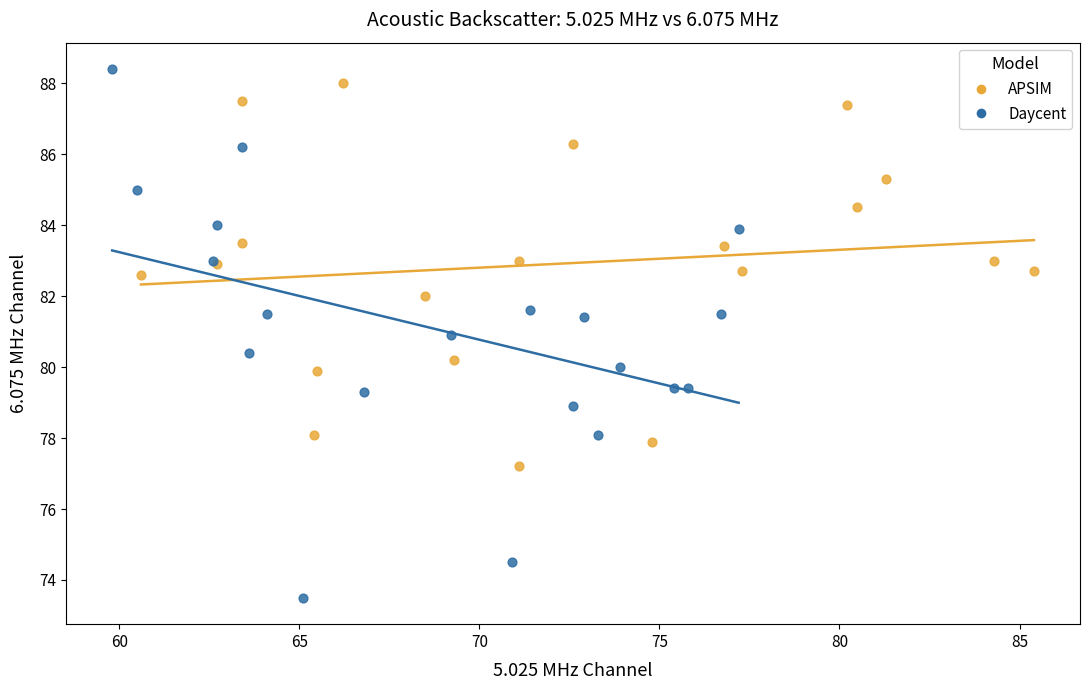

What are all the series names shown in the legend?

APSIM, Daycent